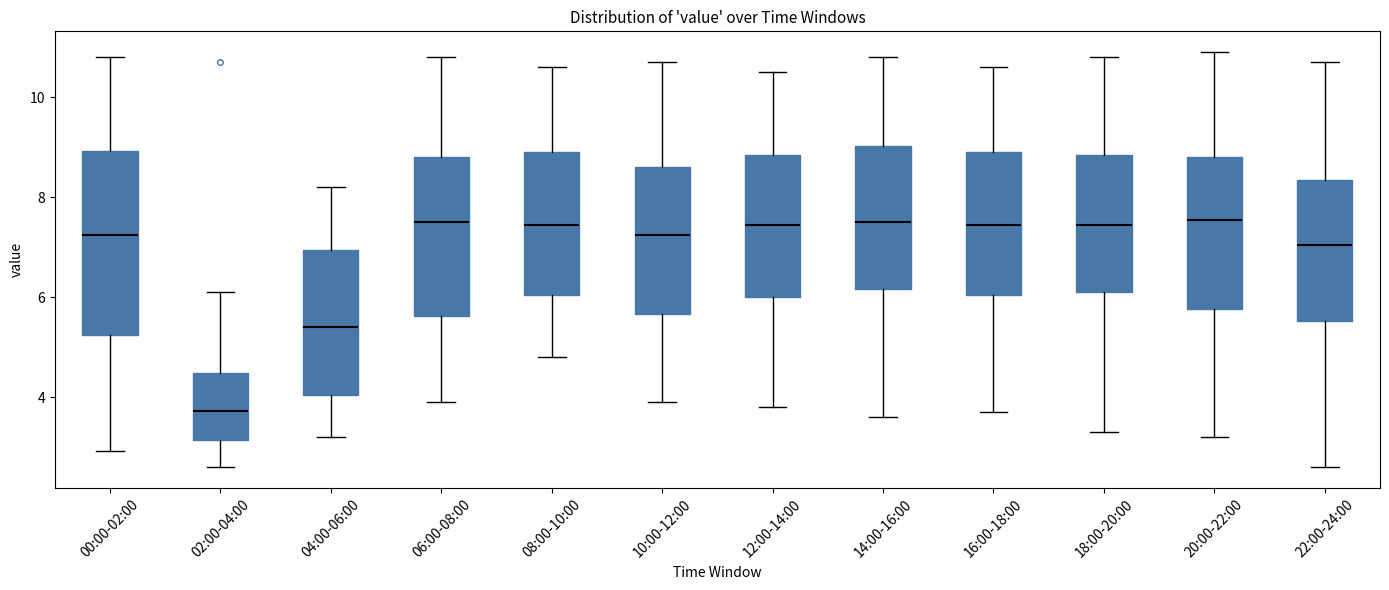

Where does the upper whisker of the box for 14:00-16:00 end on the y-axis? The values are not printed on the chart, so give them approximately, as read against the axis.

10.8